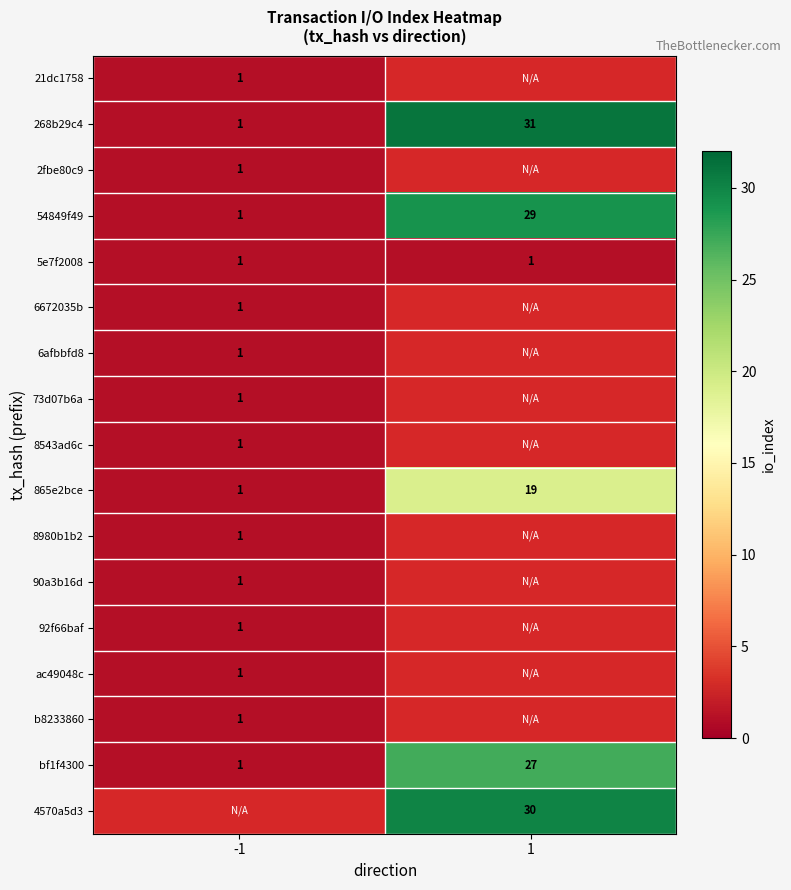

Is the value of 8543ad6c at -1 greater than the value of 54849f49 at 1?

No